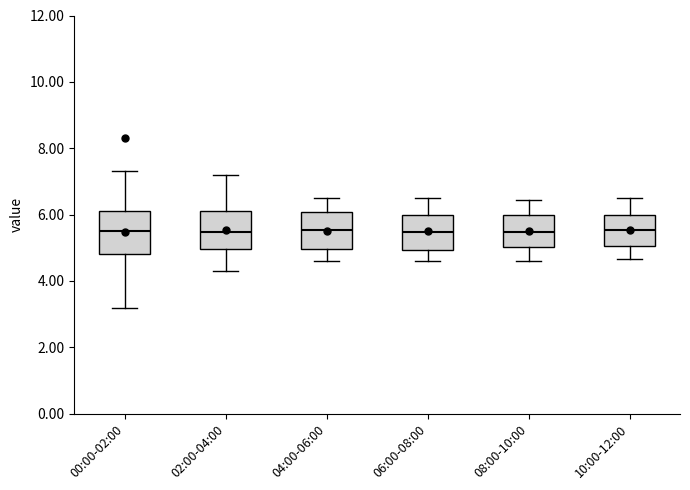

Reading left to right, transcribe this box plot: for each box, give where its median line is, the range the box spans, and where its two whiskers end, as read against the y-axis. The values are not printed on the chart, so give them approximately, as read against the axis.

00:00-02:00: median 5.6, box 4.8 to 6.2, whiskers 3.2 to 7.4
02:00-04:00: median 5.4, box 5.0 to 6.2, whiskers 4.4 to 7.2
04:00-06:00: median 5.6, box 5.0 to 6.0, whiskers 4.6 to 6.6
06:00-08:00: median 5.4, box 5.0 to 6.0, whiskers 4.6 to 6.6
08:00-10:00: median 5.4, box 5.0 to 6.0, whiskers 4.6 to 6.4
10:00-12:00: median 5.6, box 5.0 to 6.0, whiskers 4.6 to 6.6